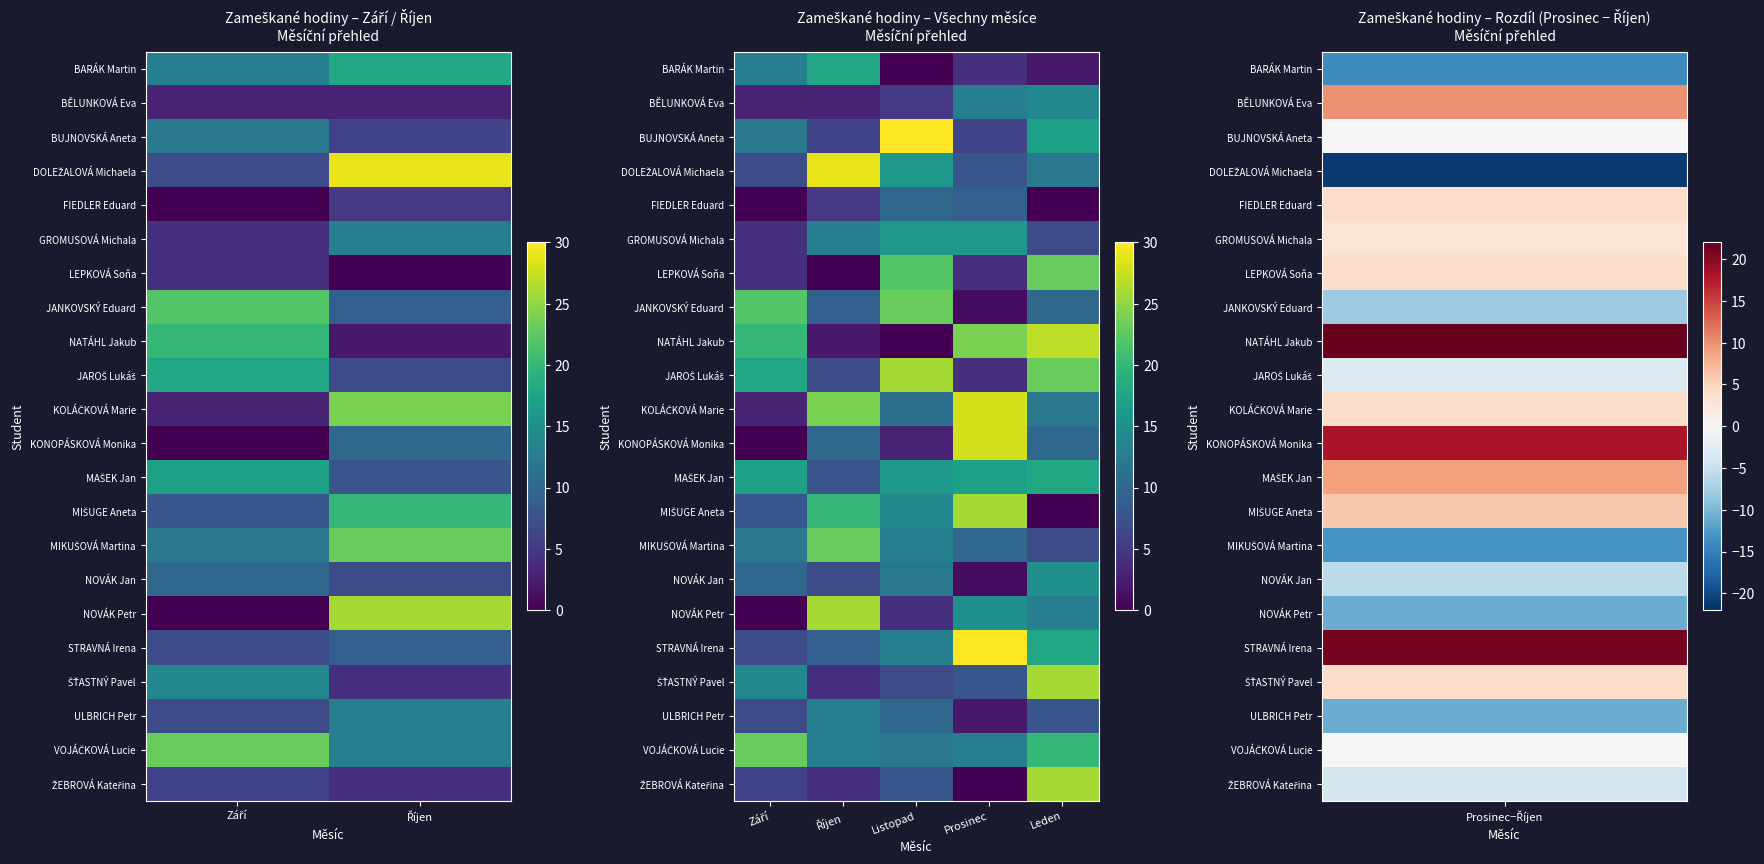

The BARÁK Martin series shows 32 at Říjen. True or false?

False